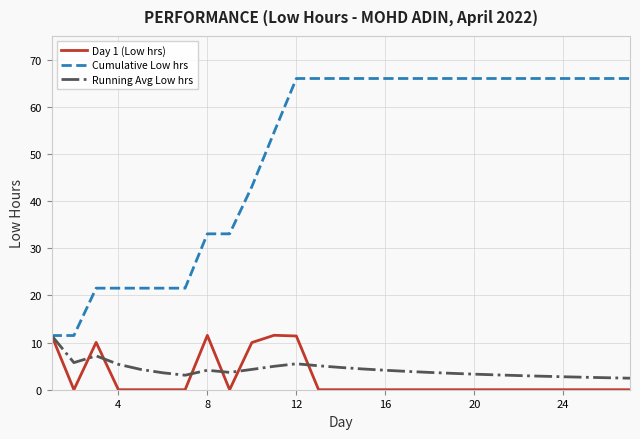

What is the greatest value displayed?

66.0